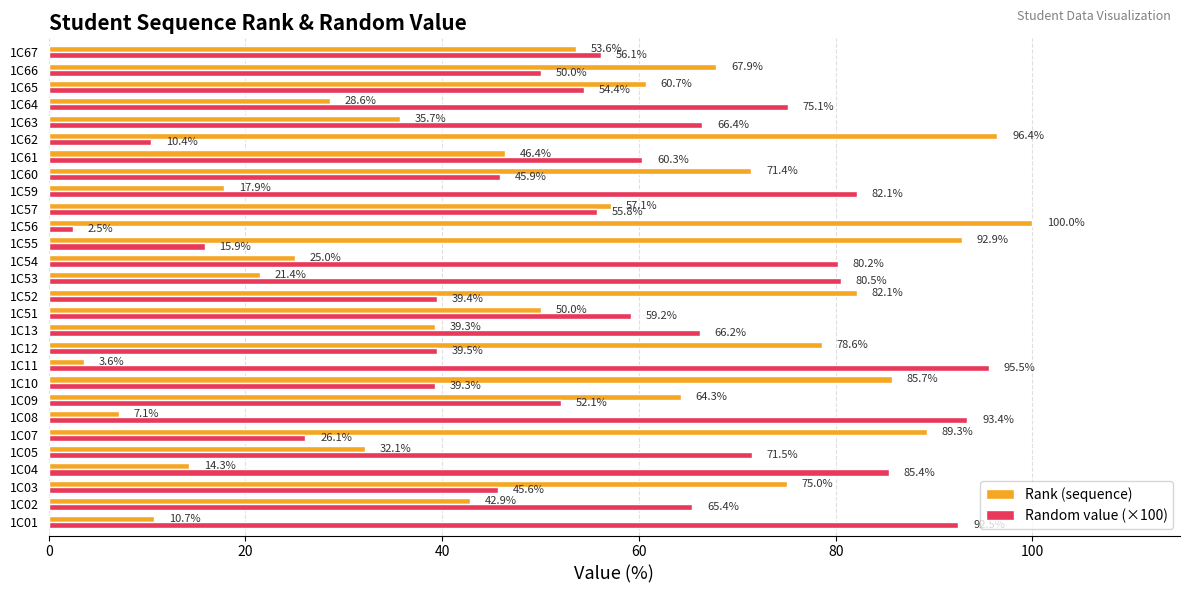

At 1C12, list the series in order from smallest to largest.

Random value (×100), Rank (sequence)